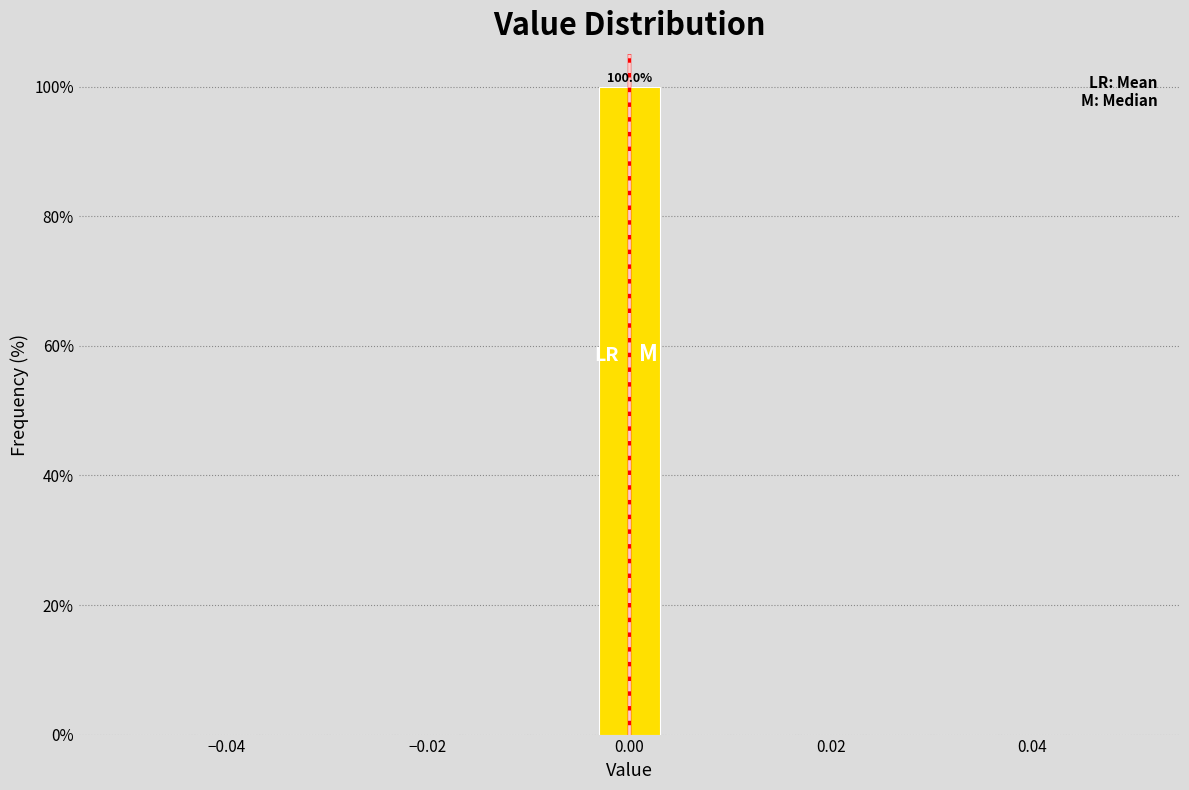

Read against the x-axis, roughly where is the centre of the tallest bar?

0.000